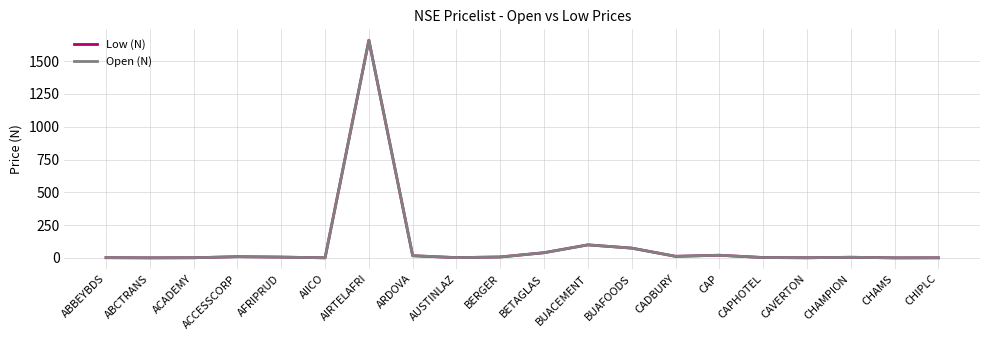

Between BUACEMENT and CADBURY, which series saw the biggest shift?

Low (N)